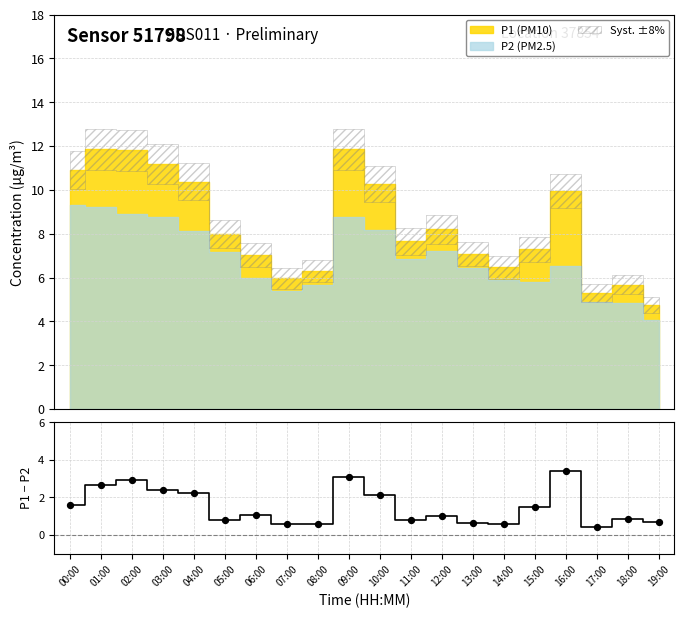

What is the change in value from 04:00 to 05:00?

-1.5